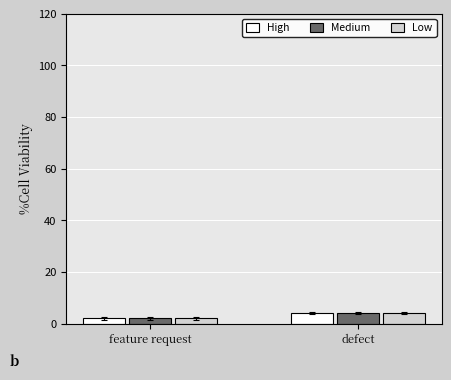

What is the total value across all series at defect?

12